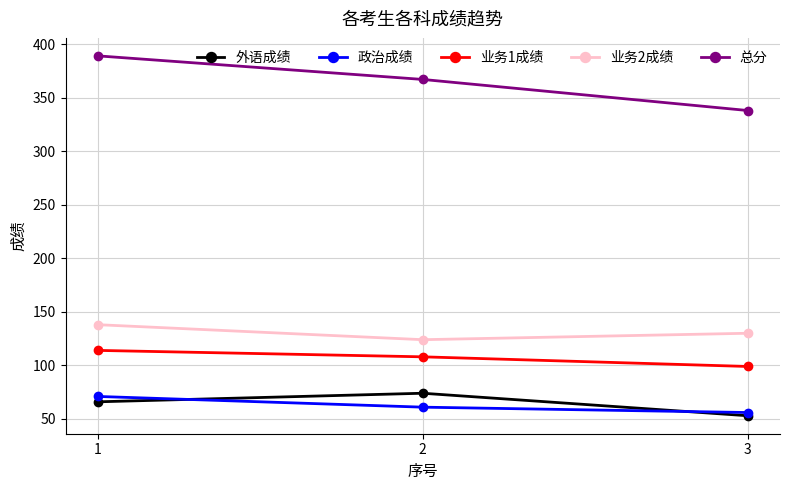

At 2, list the series in order from largest to smallest.

总分, 业务2成绩, 业务1成绩, 外语成绩, 政治成绩